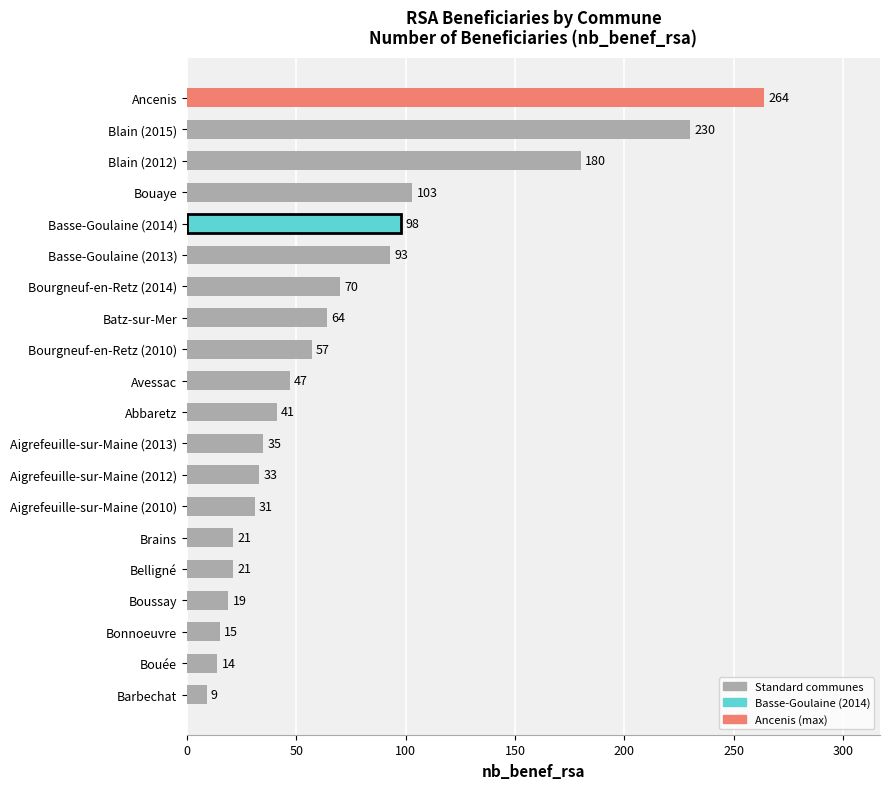

What is the difference between the second highest and second lowest values?

216